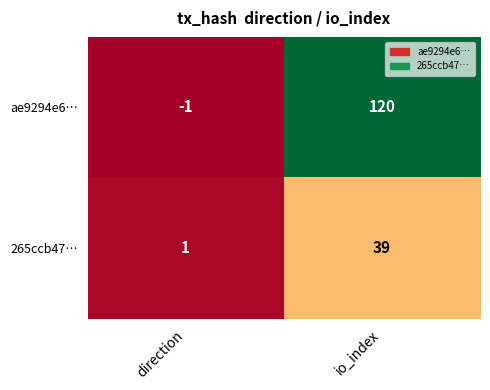

What is the difference between the ae9294e6… values at direction and io_index?

121